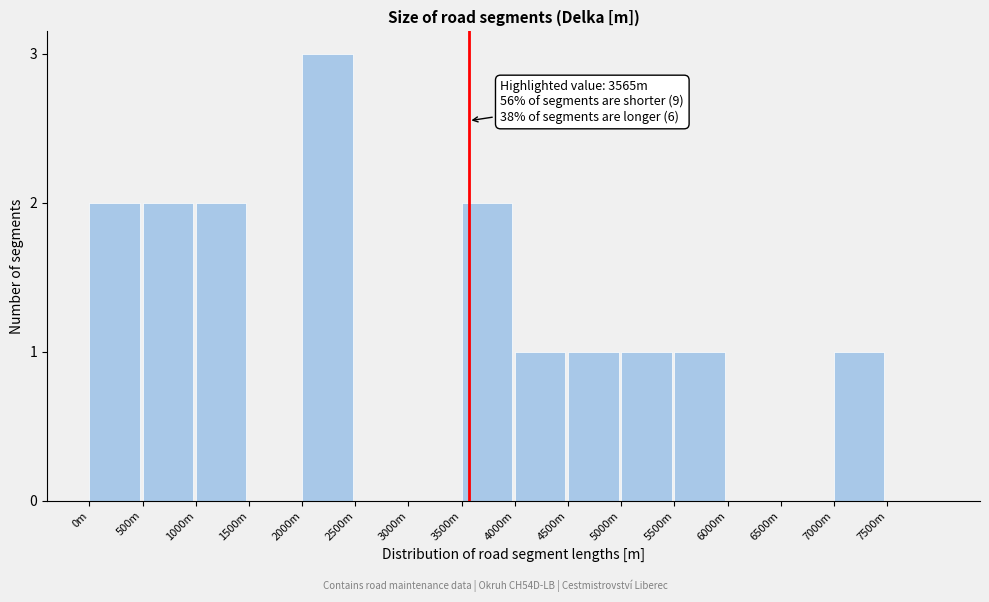

Reading left to right, list all the values displayed in this chart.

0m=2	500m=2	1000m=2	1500m=0	2000m=3	2500m=0	3000m=0	3500m=2	4000m=1	4500m=1	5000m=1	5500m=1	6000m=0	6500m=0	7000m=1	7500m=0